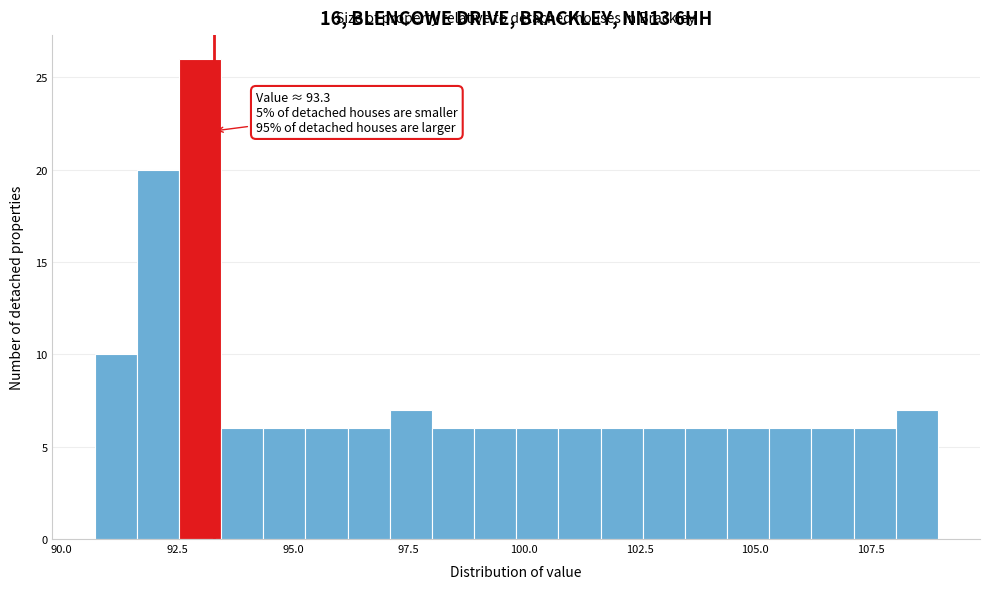

Read against the x-axis, roughly where is the centre of the tallest bar?

93.0